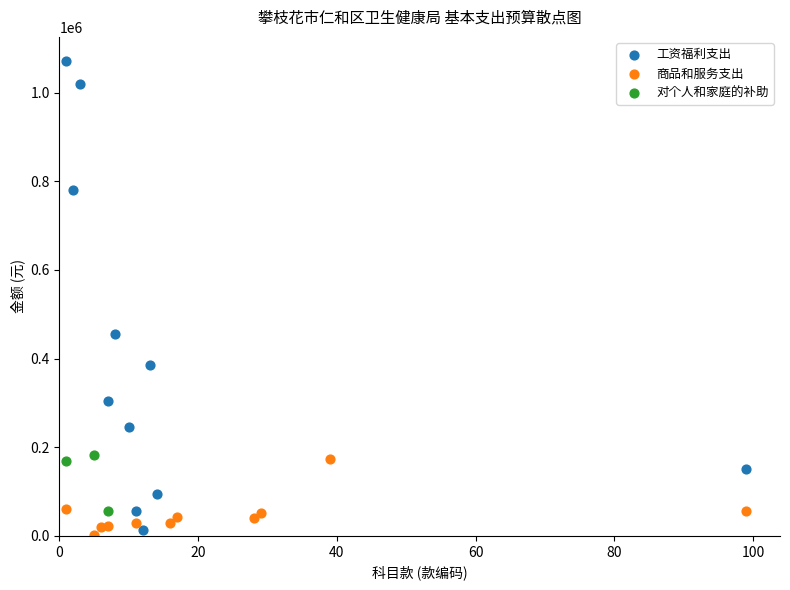

Which series has the largest Y range (max minus min)?

工资福利支出